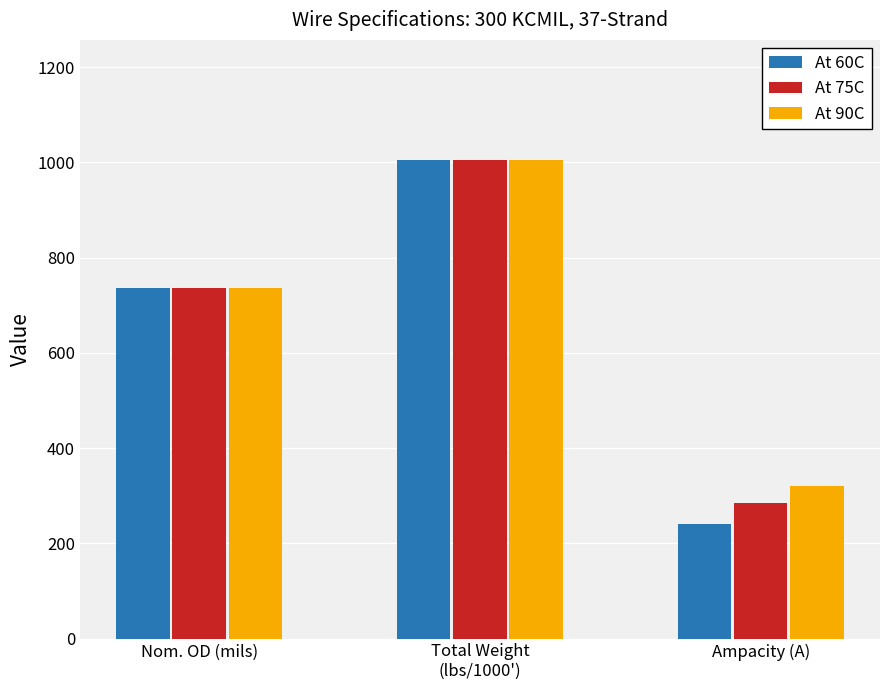

Which series has the widest spread of values?

At 60C